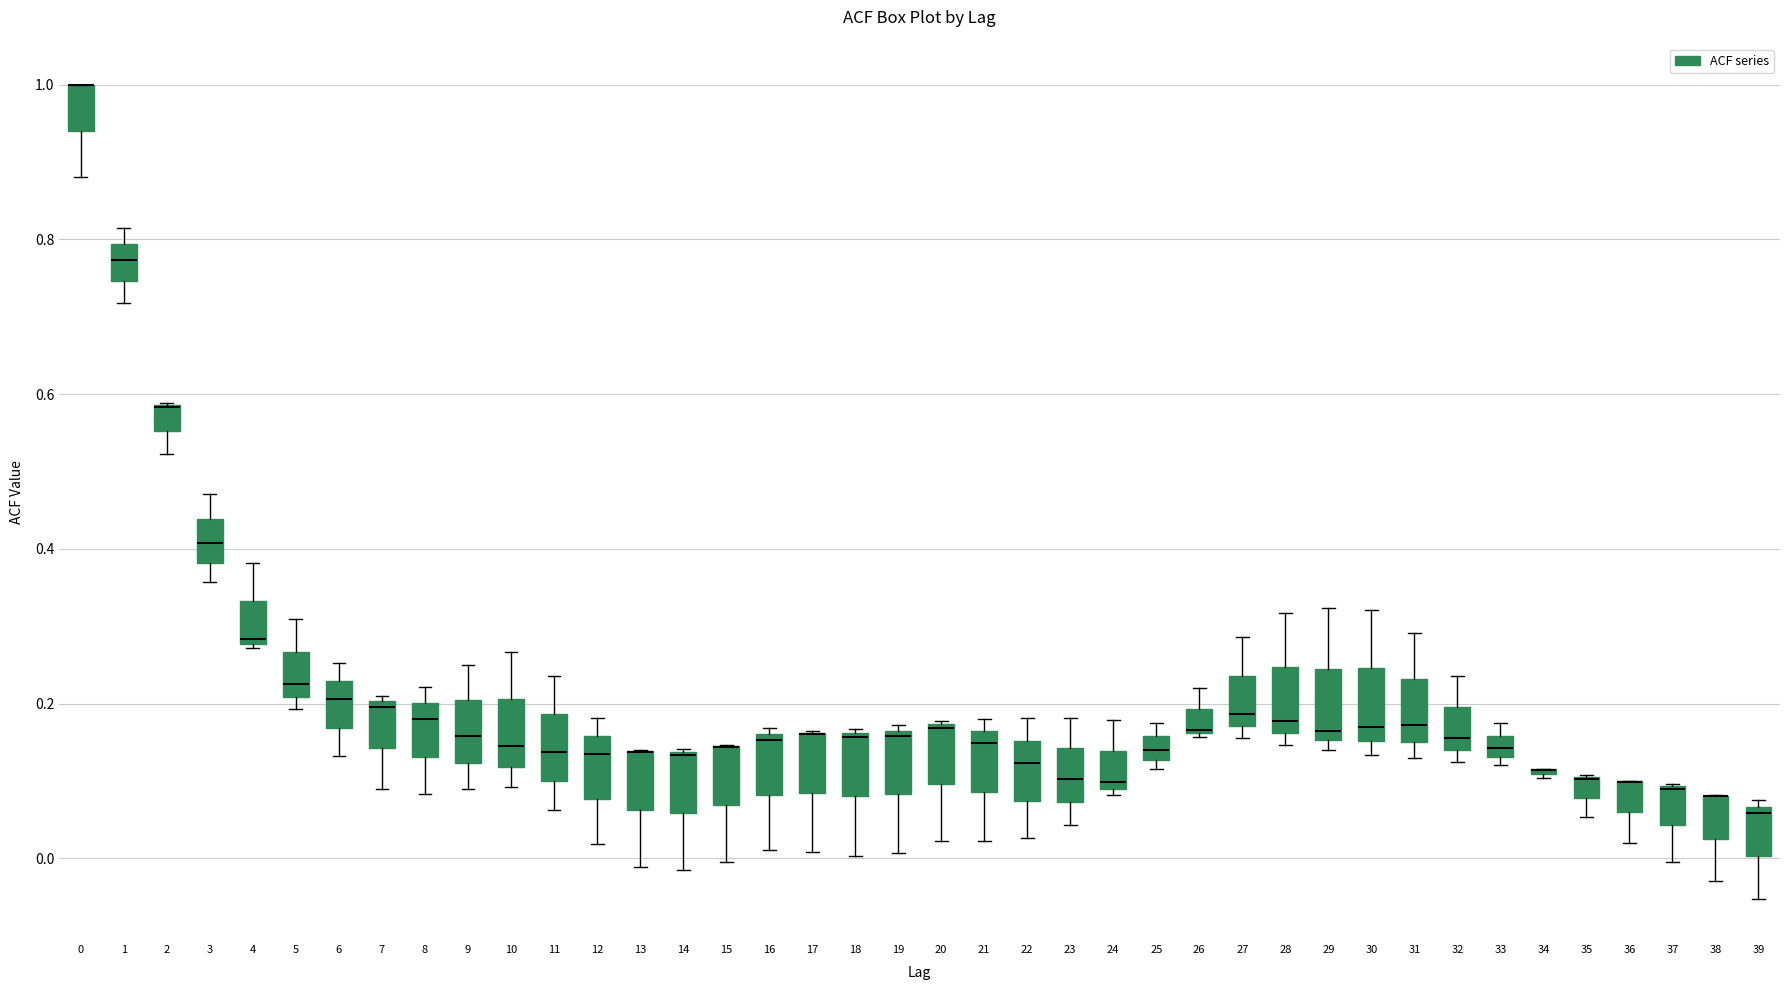

Where is the upper edge of the box at x = 21 on the y-axis? The values are not printed on the chart, so give them approximately, as read against the axis.

0.16